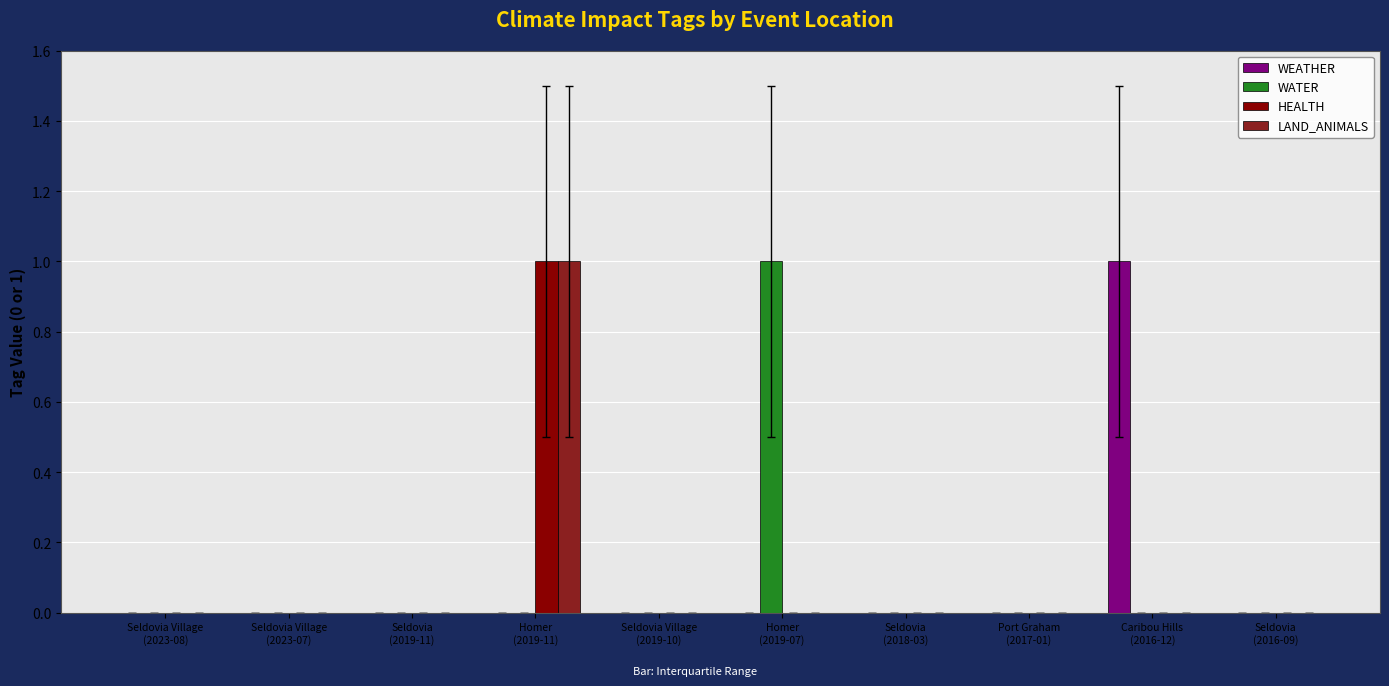

Are the bars horizontal?

No